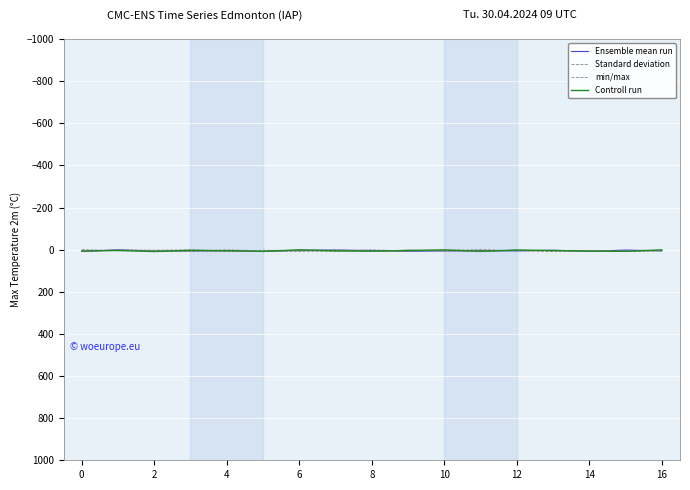

What is the average value of the Standard deviation series?

5